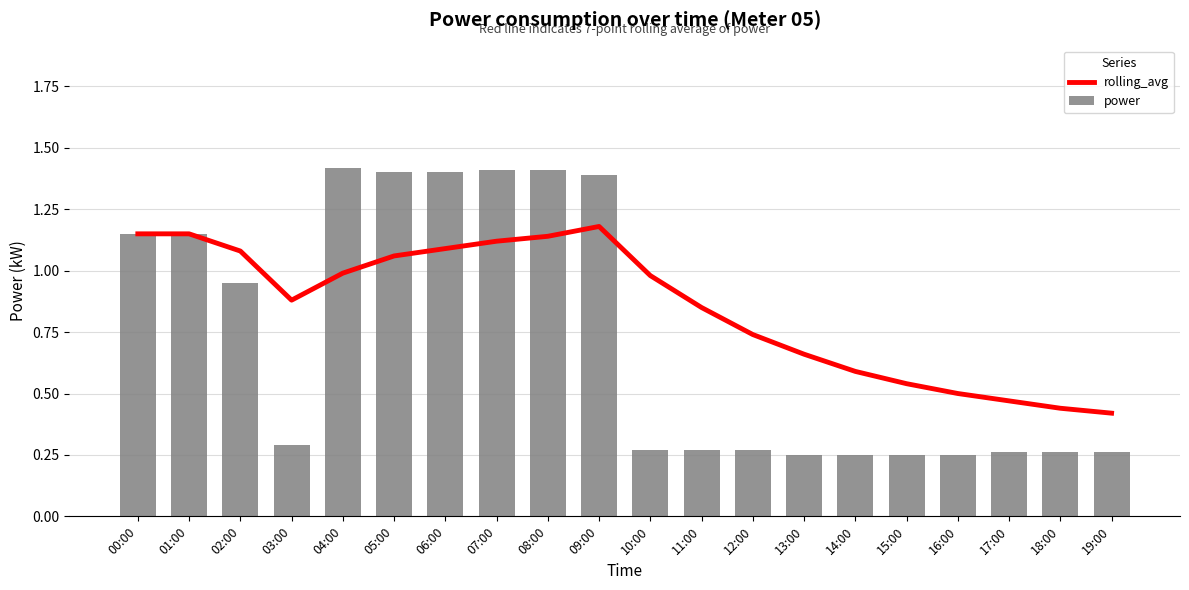

Does the chart contain stacked bars?

No